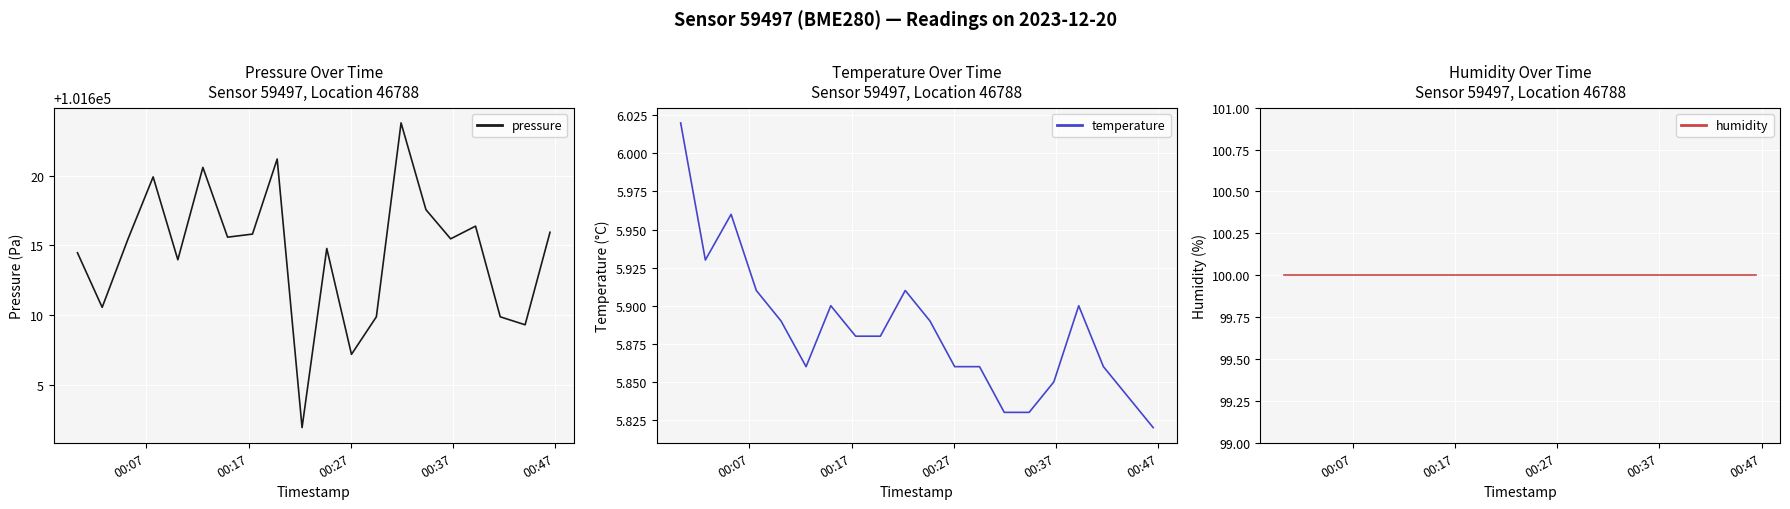

What are all the series names shown in the legend?

pressure, temperature, humidity